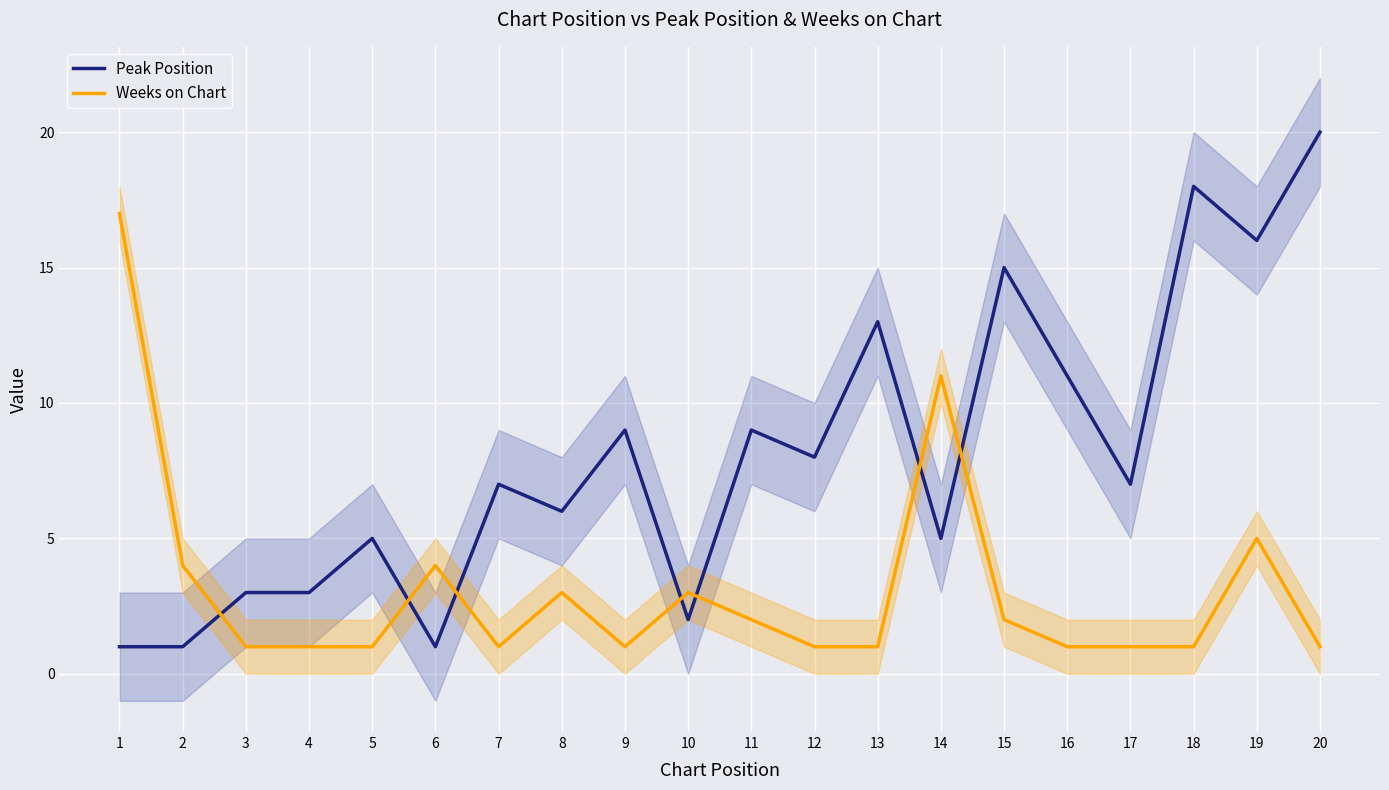

What is the approximate value of Peak Position at 17, to the nearest 5?

5